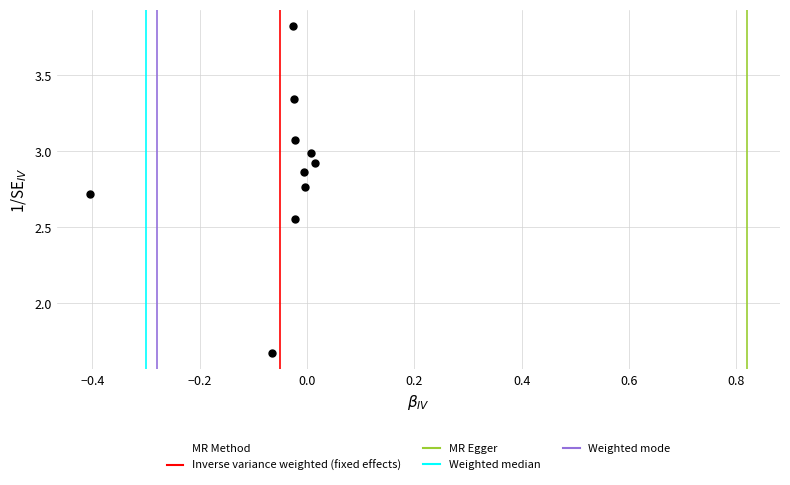

What is the range of Y values (max minus min)?

2.2